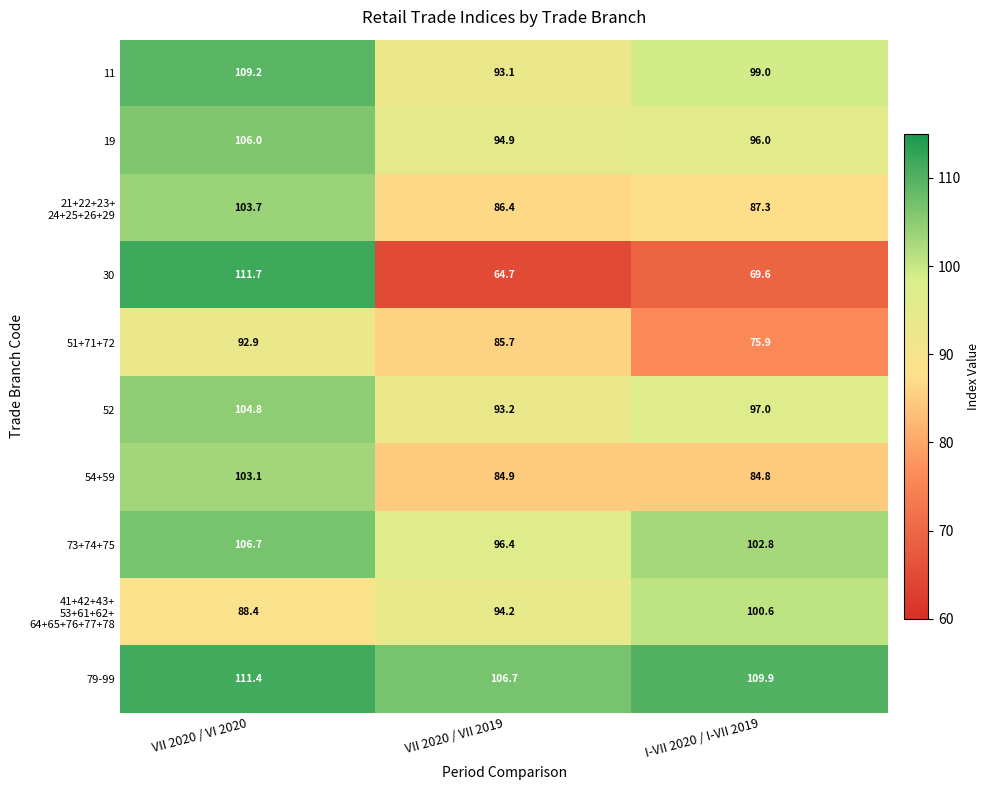

Which series has the widest spread of values?

30